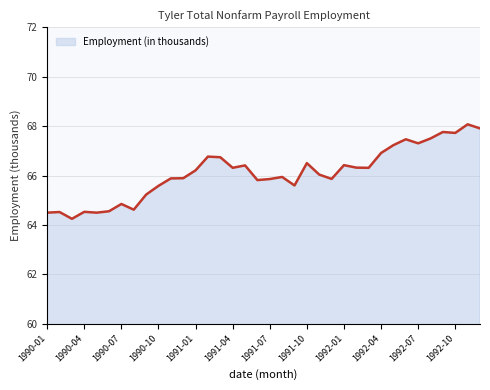

What is the minimum value shown in the chart?

64.2